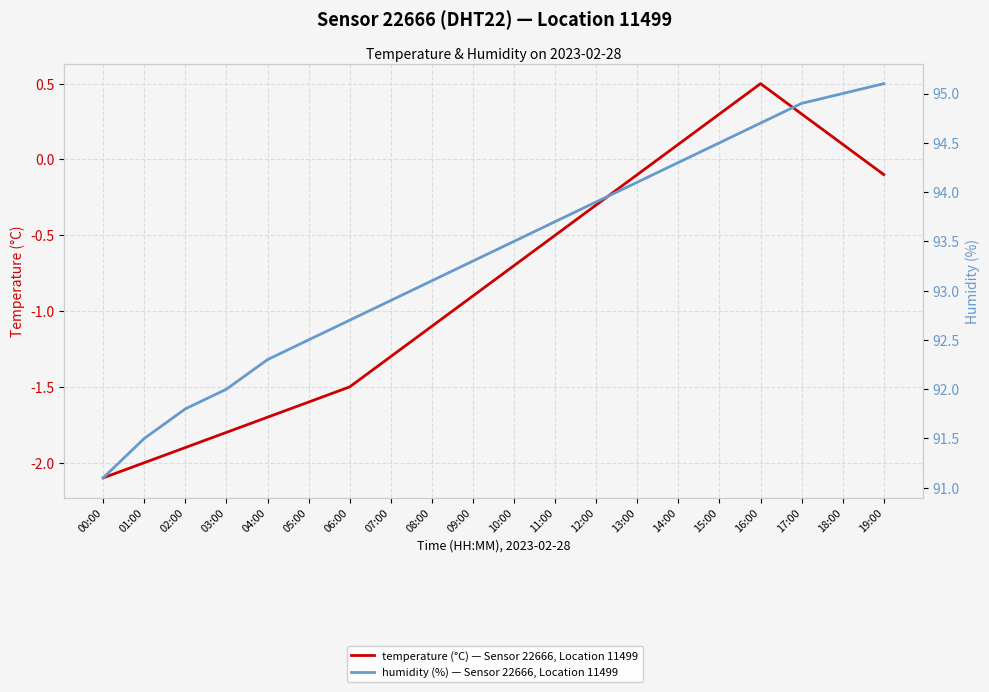

Which series has the widest spread of values?

humidity (%) — Sensor 22666, Location 11499